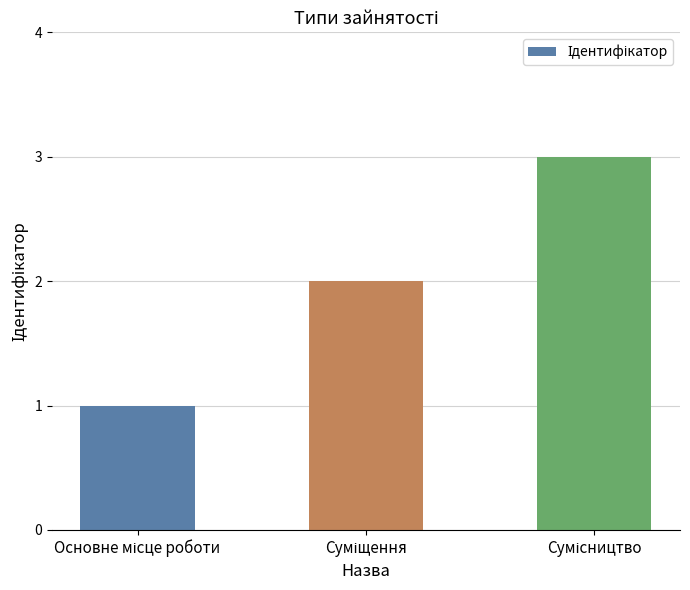

Does the chart contain any negative values?

No